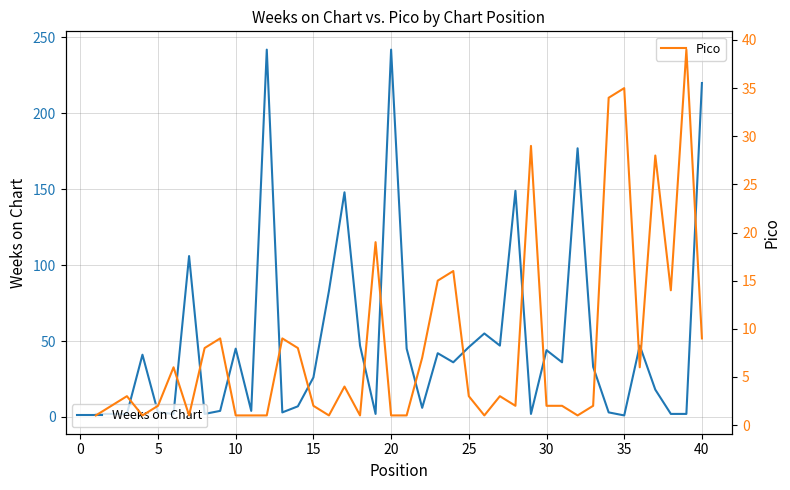

How many data points in Weeks on Chart are above 36?

18